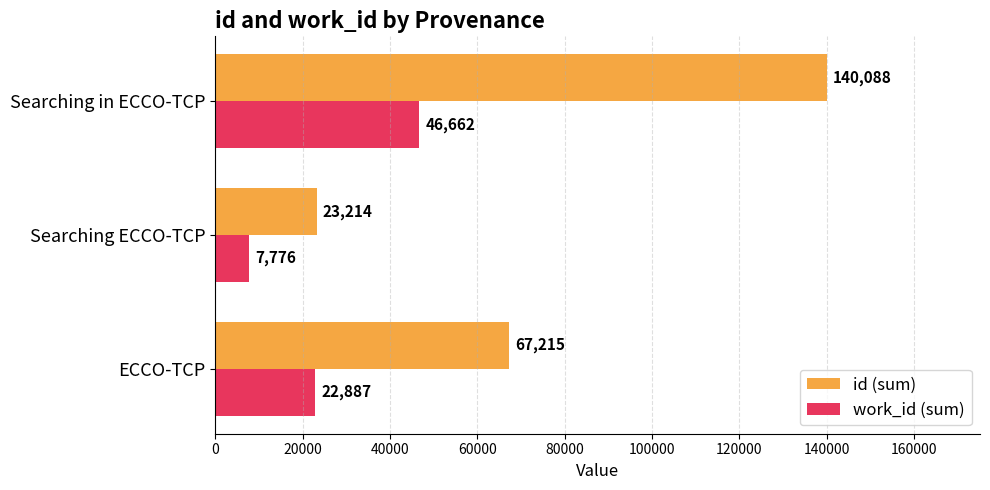

What is the maximum value for id (sum)?

140088